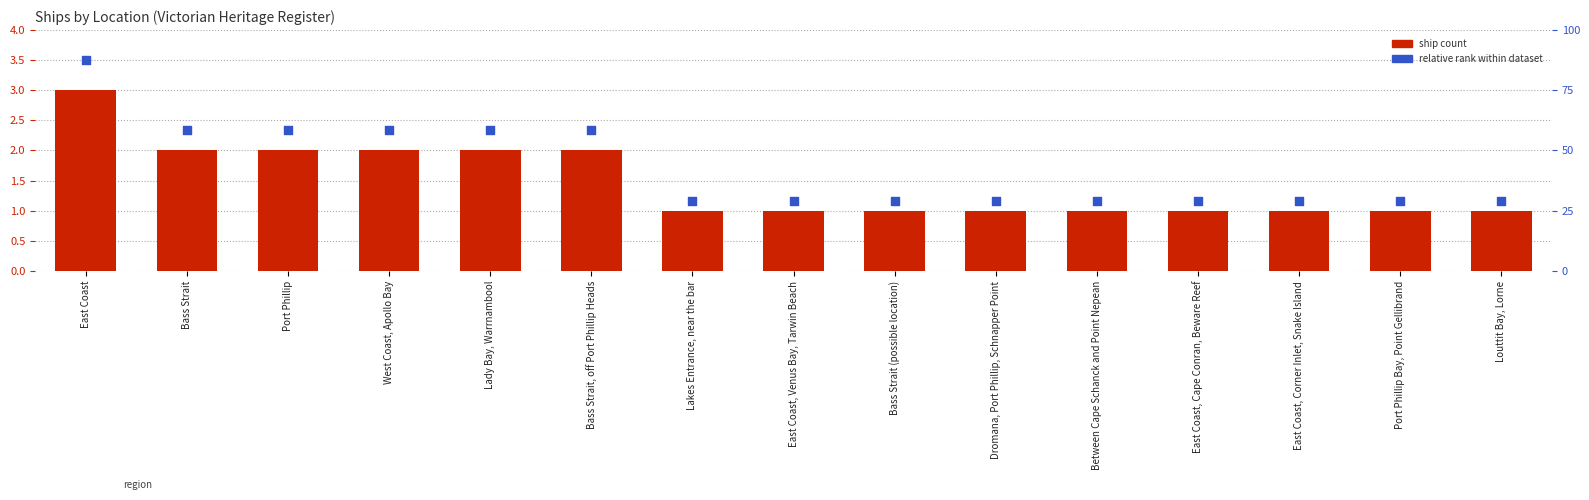

Which series has the largest total across all categories?

Relative Rank